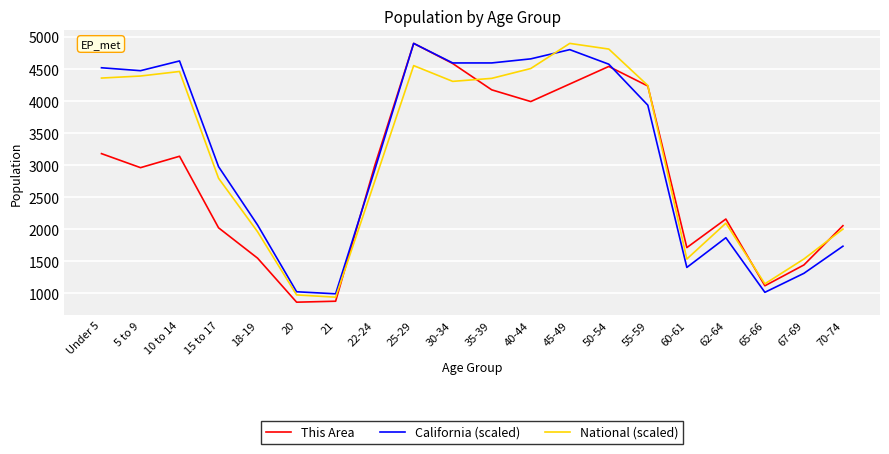

What is the minimum value shown in the chart?

862.0